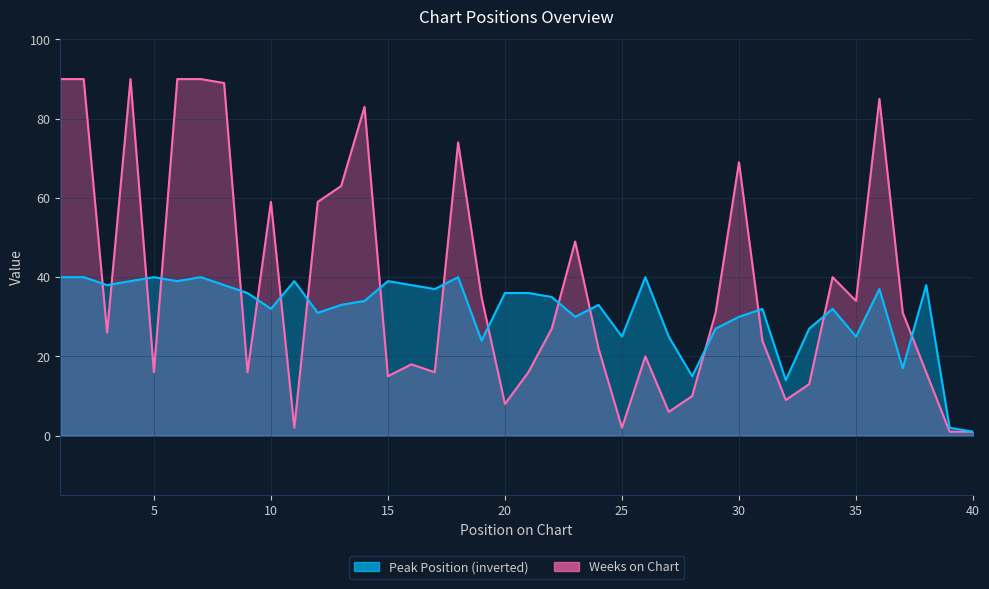

The Weeks on Chart series shows 26 at 3. True or false?

True